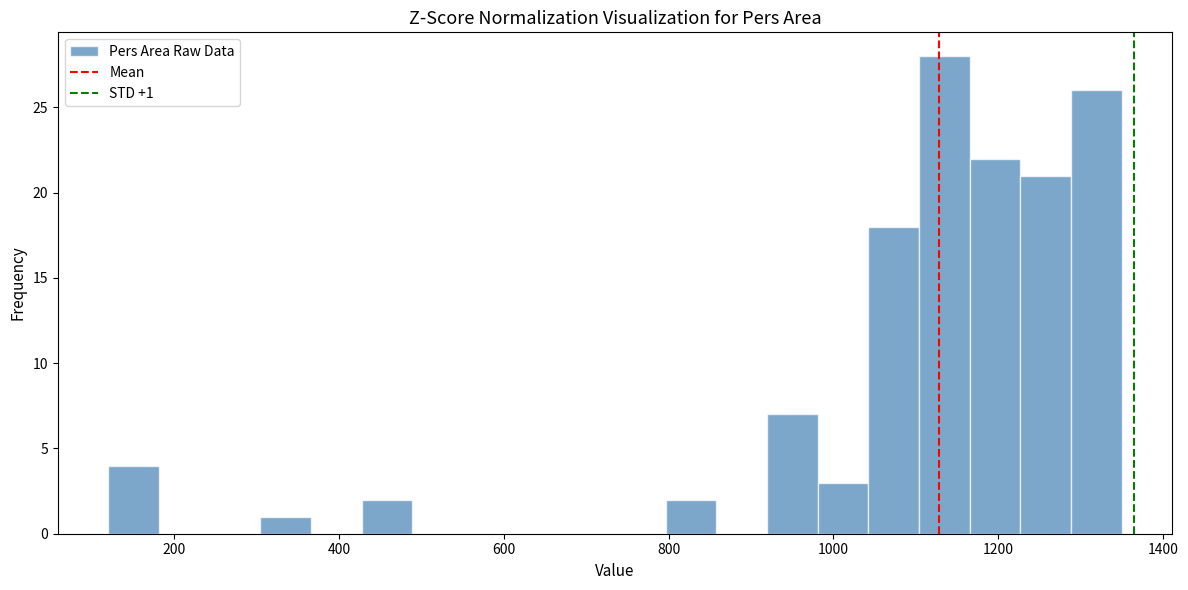

Read against the x-axis, roughly where is the centre of the tallest bar?

1140